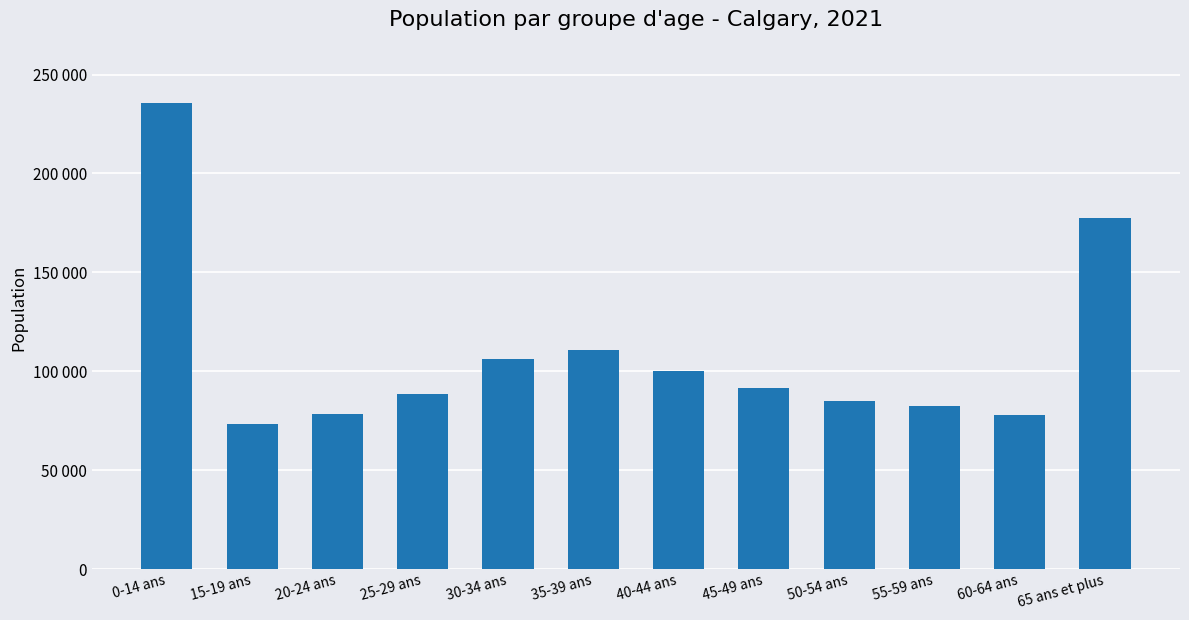

What is the difference between the maximum and minimum values?

162365